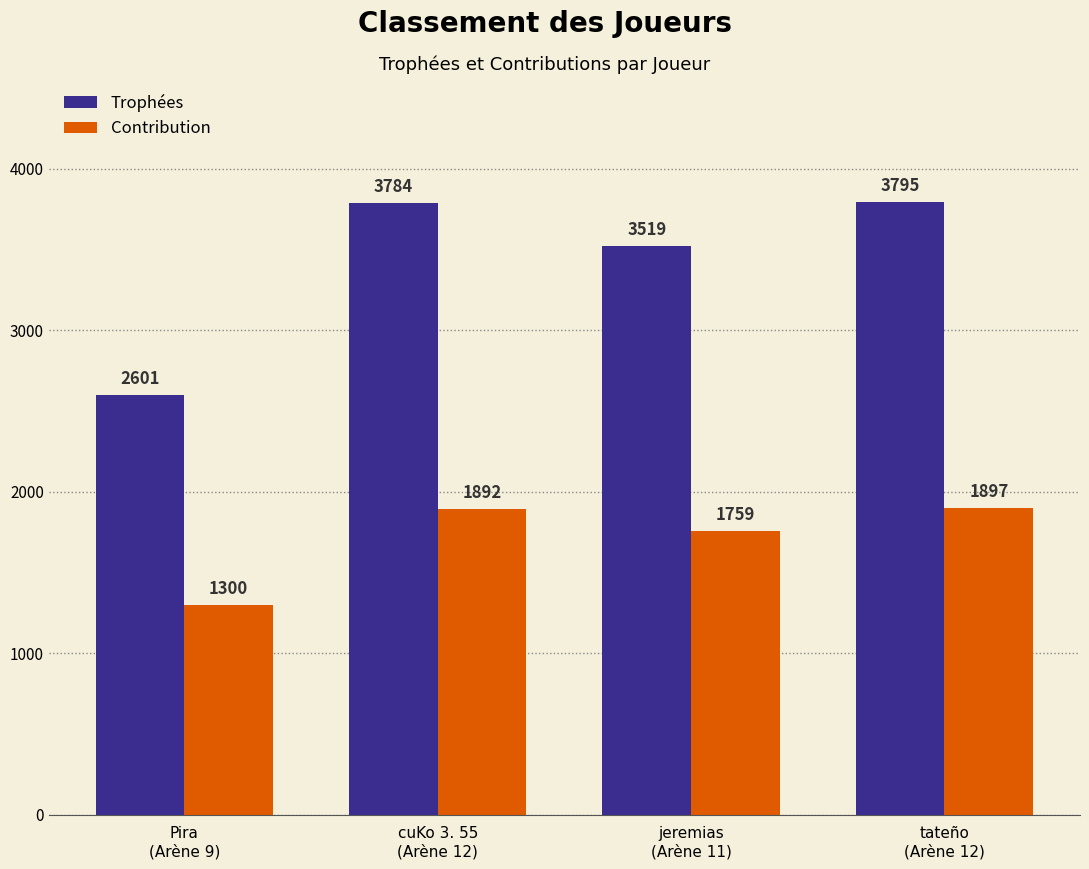

At which label is Contribution closest to 1598?

jeremias
(Arène 11)